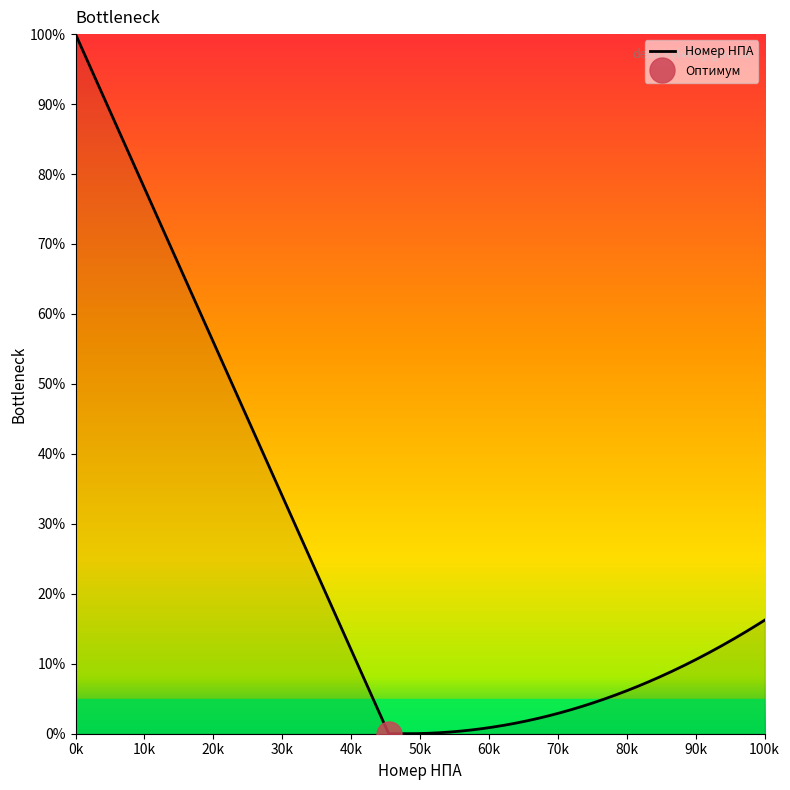

What is the sum of all values?

3239